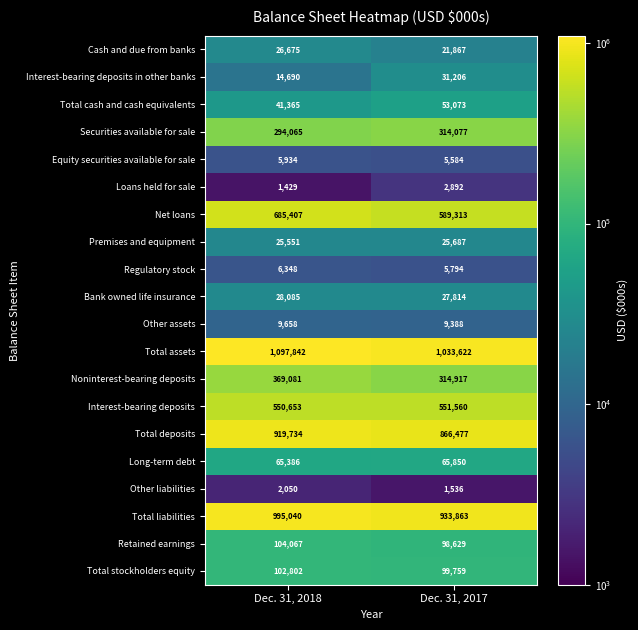

Which series has the largest range (max minus min)?

Net loans